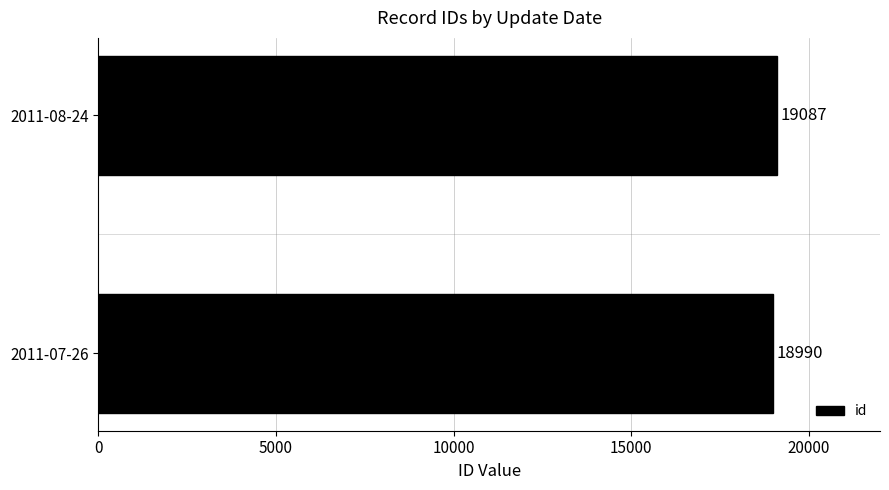

How many bars are there in total?

2